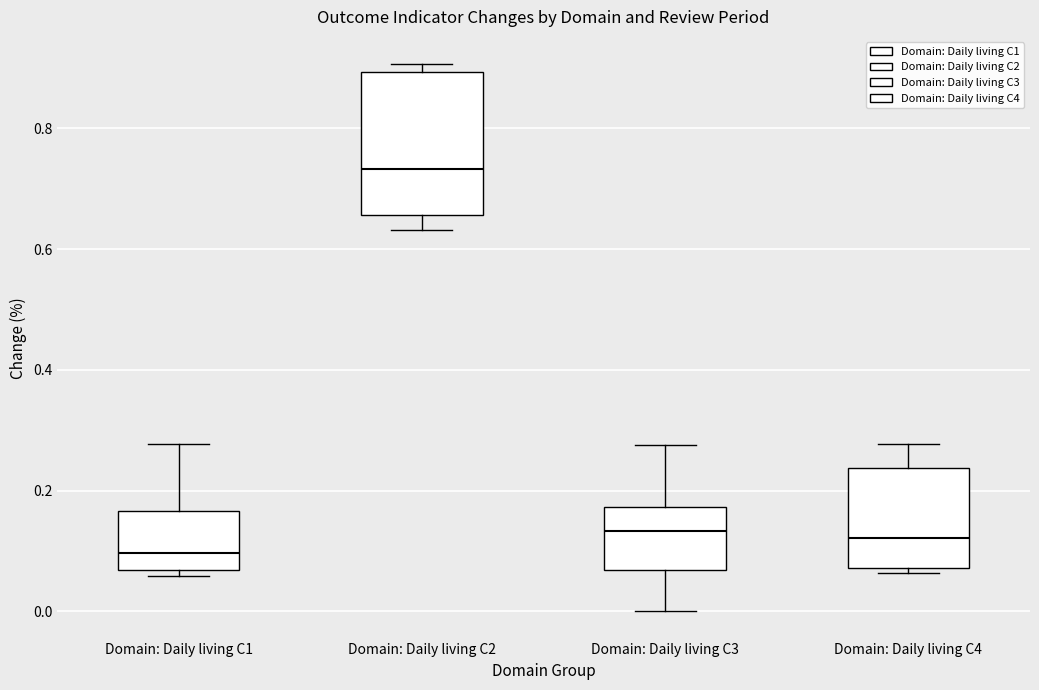

Reading left to right, read every box against the y-axis: the position of its median line, the range the box covers, and the ends of its whiskers. The values are not printed on the chart, so give them approximately, as read against the axis.

Domain: Daily living C1: median 0.10, box 0.06 to 0.16, whiskers 0.06 (just below the box's lower edge) to 0.28
Domain: Daily living C2: median 0.74, box 0.66 to 0.90, whiskers 0.64 to 0.90 (just above the box's upper edge)
Domain: Daily living C3: median 0.14, box 0.06 to 0.18, whiskers 0.00 to 0.28
Domain: Daily living C4: median 0.12, box 0.08 to 0.24, whiskers 0.06 to 0.28